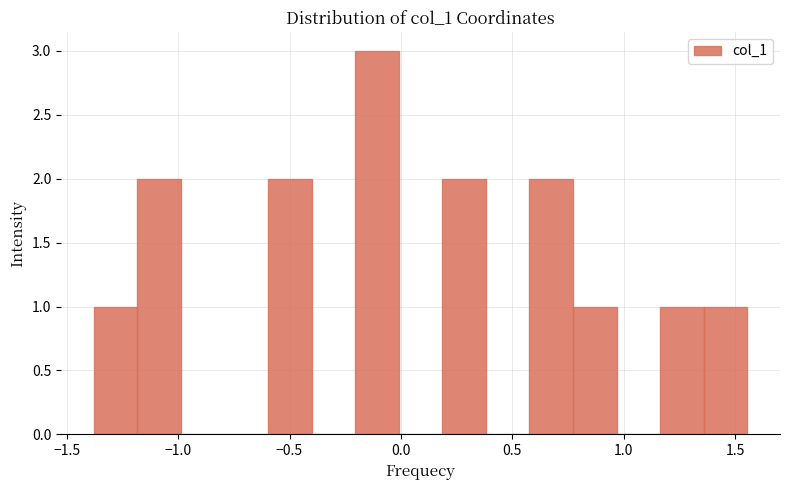

Read against the x-axis, roughly where is the centre of the tallest bar?

-0.10